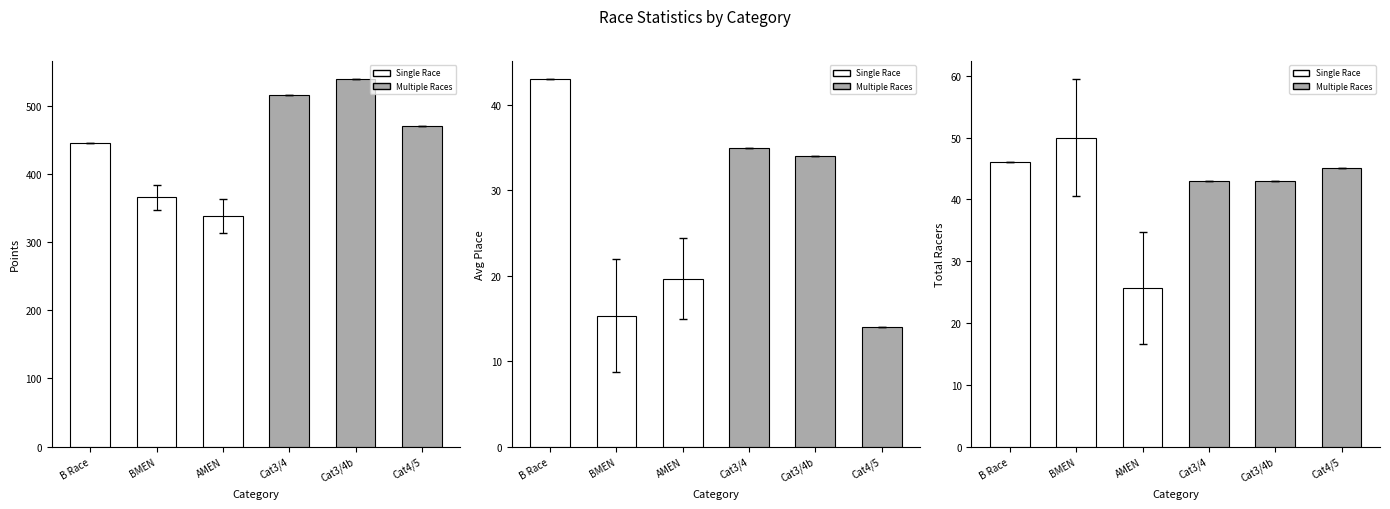

What is the sum of all Total Racers values?

252.7